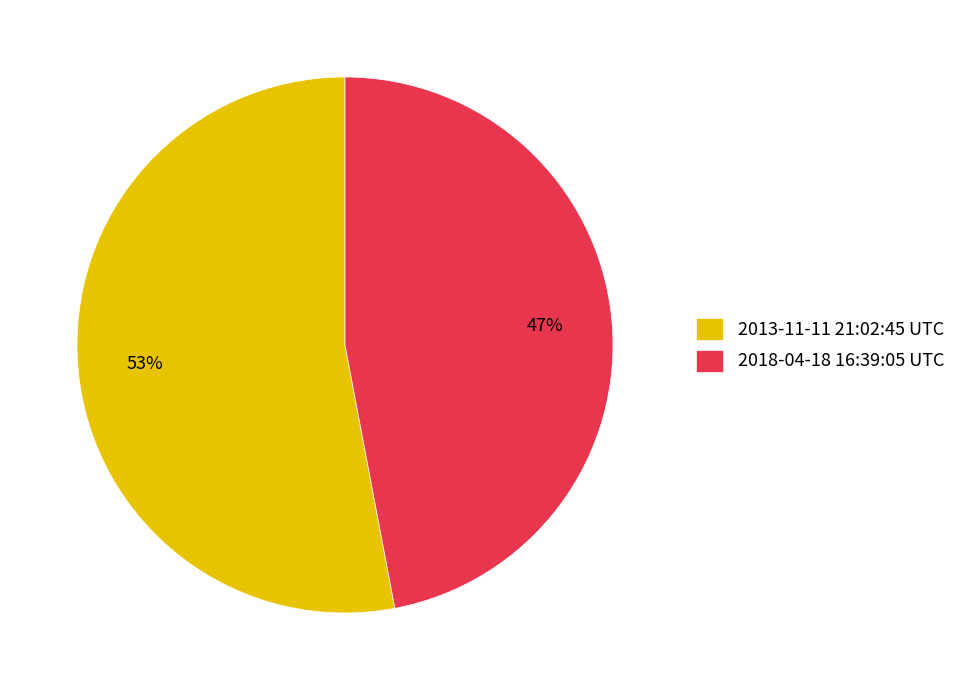

Which has a higher value, 2018-04-18 16:39:05 UTC or 2013-11-11 21:02:45 UTC?

2013-11-11 21:02:45 UTC